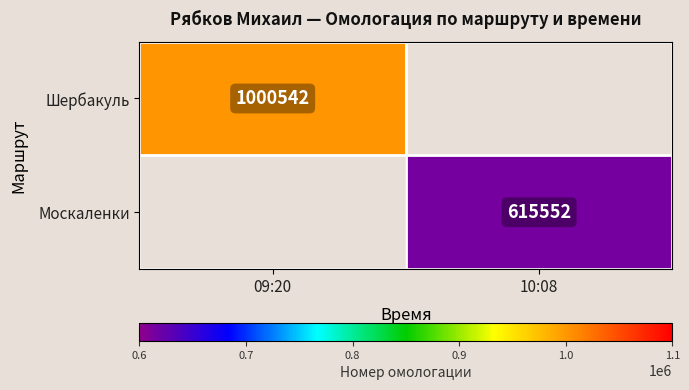

The value of Москаленки at 10:08 is 351884. True or false?

False